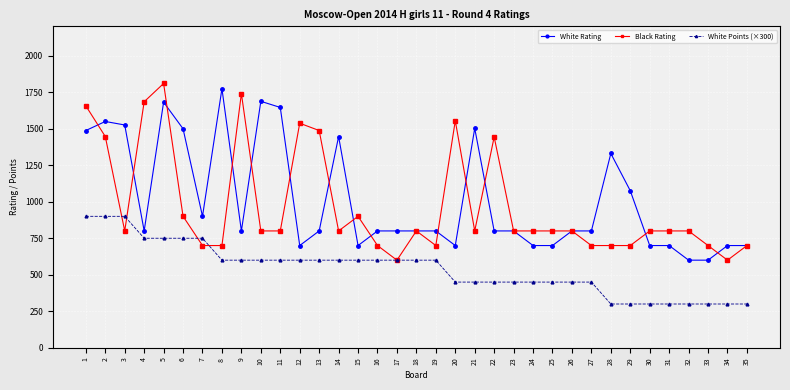

Is it true that Black Rating equals 800 at 30?

True